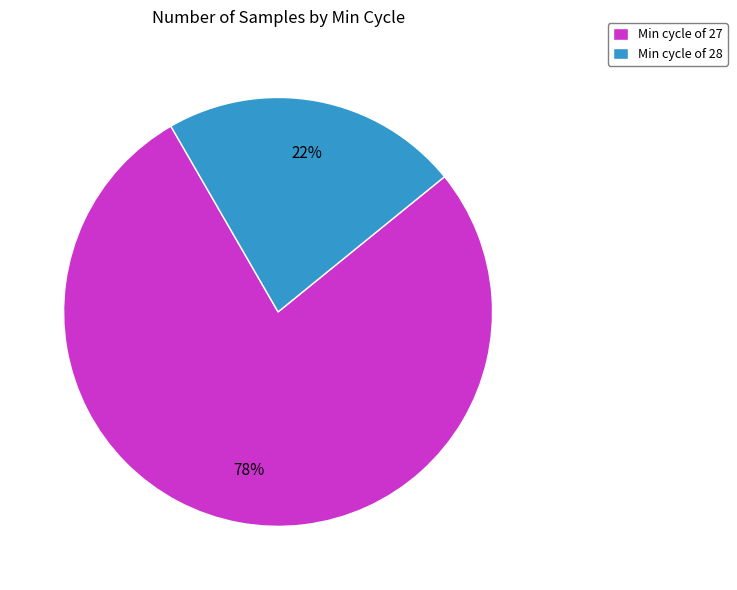

Does Min cycle of 28 represent more than half of the total?

No